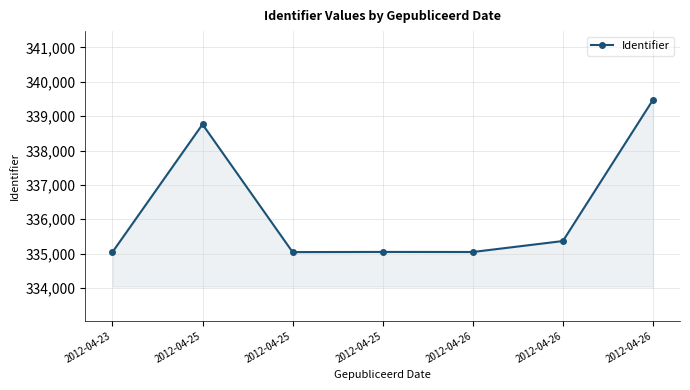

How many lines are shown in the chart?

1